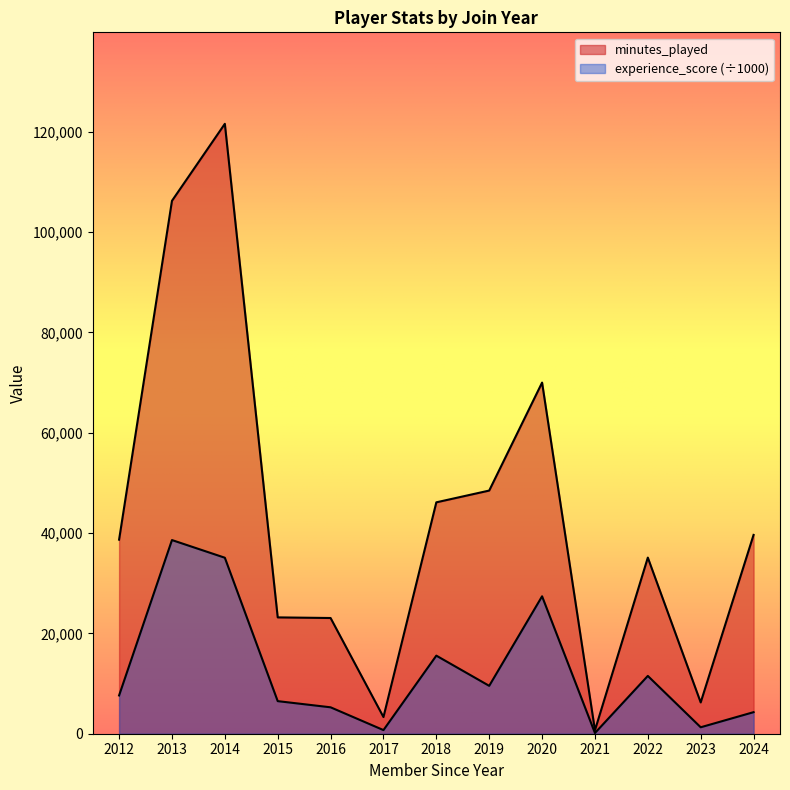

What is the value of the minutes_played point at the 12th from the left?

6239.0